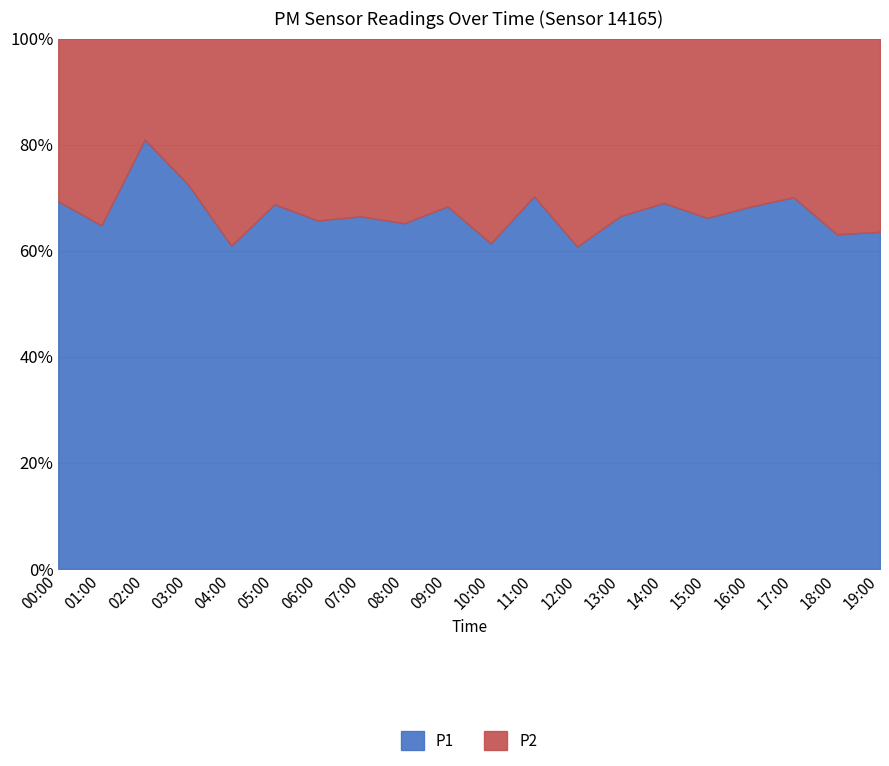

Rank the series by their maximum value, from lowest to highest.

P2, P1